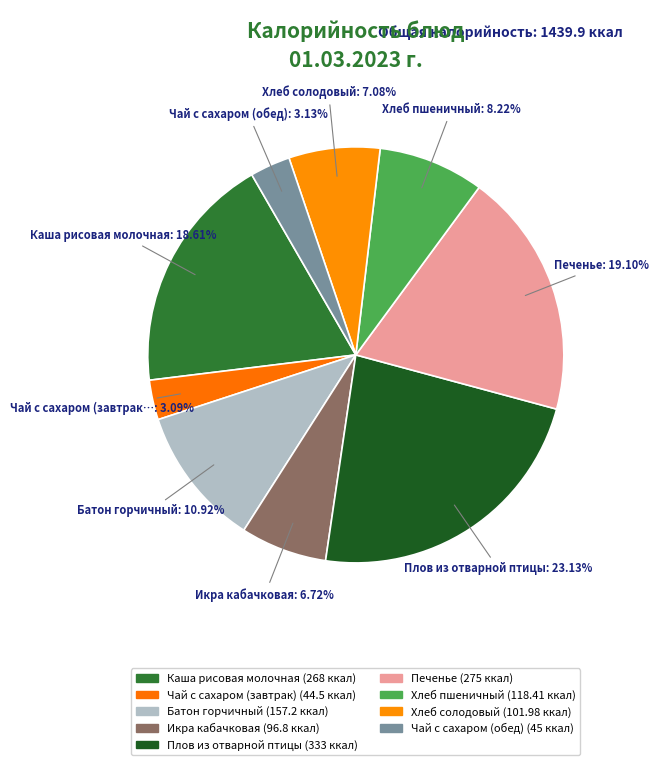

Which category has the biggest portion of the pie?

Плов из отварной птицы